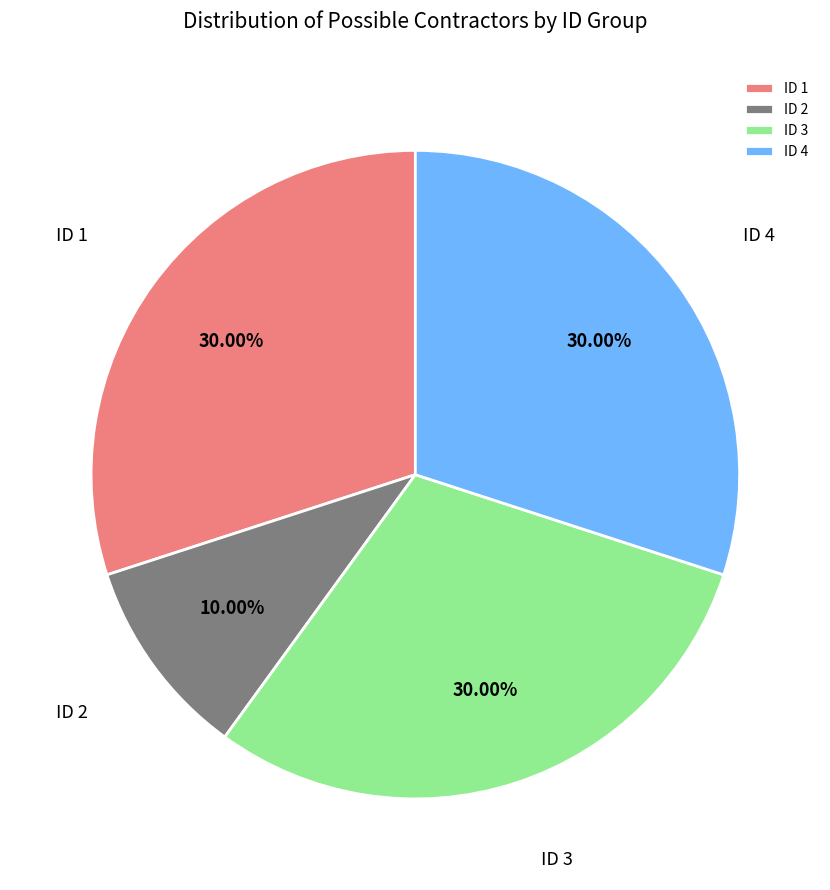

Is there any slice that represents more than half of the pie?

No